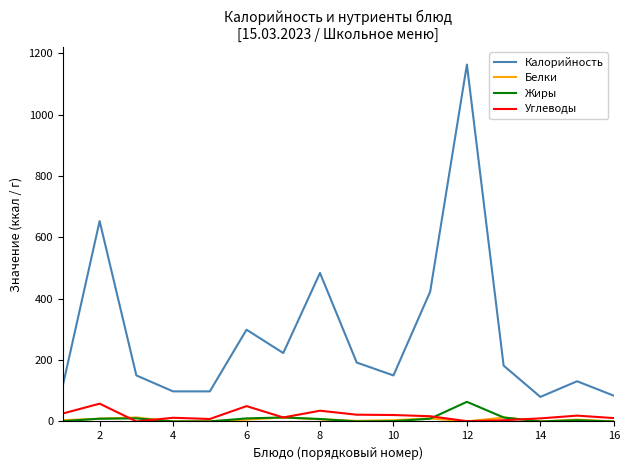

True or false: Углеводы and Калорийность intersect in this chart.

False